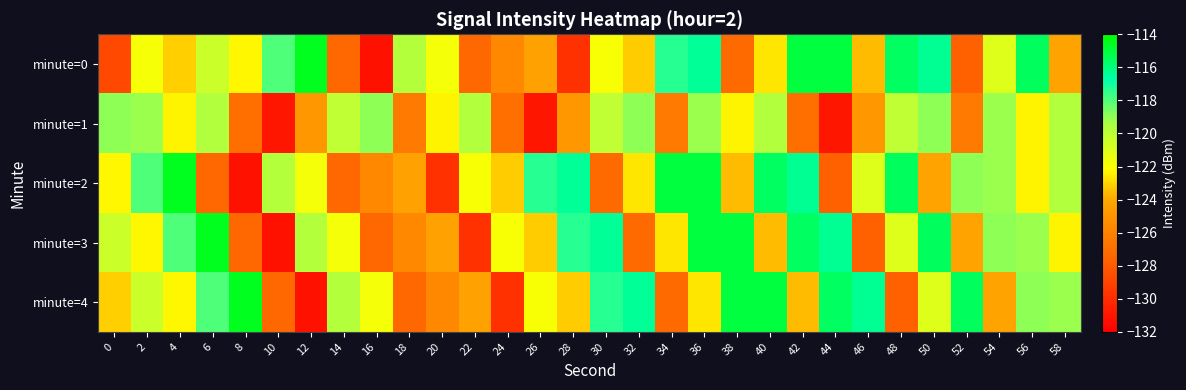

What is the smallest value displayed?

-131.2